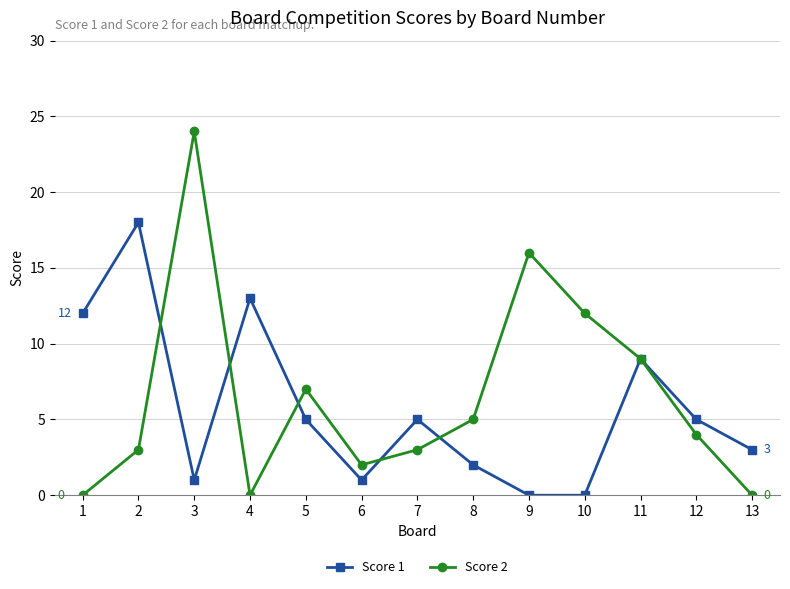

At which label does Score 1 first exceed 5?

1